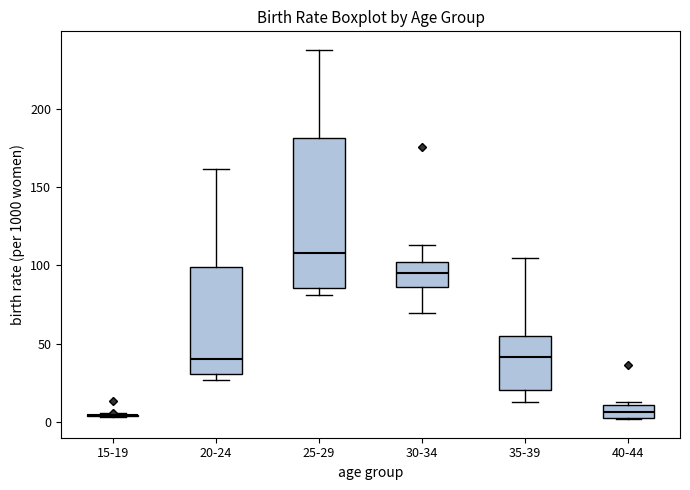

Reading left to right, transcribe this box plot: for each box, give where its median line is, the range the box spans, and where its two whiskers end, as read against the y-axis. The values are not printed on the chart, so give them approximately, as read against the axis.

15-19: box collapsed to a line at 5, whiskers 5 to 5
20-24: median 40, box 30 to 100, whiskers 25 to 160
25-29: median 110, box 85 to 180, whiskers 80 to 240
30-34: median 95, box 85 to 100, whiskers 70 to 115
35-39: median 40, box 20 to 55, whiskers 15 to 105
40-44: median 5 (inside the box), box 5 to 10, whiskers 0 to 15